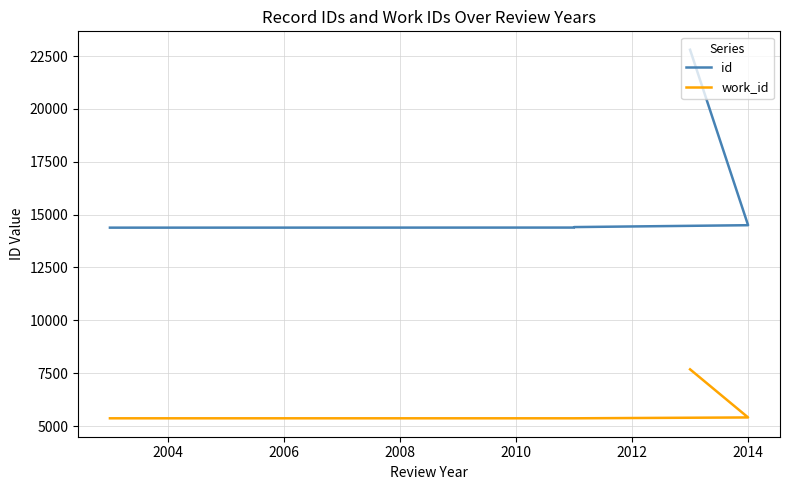

The value of id at 2008 is 19289. True or false?

False